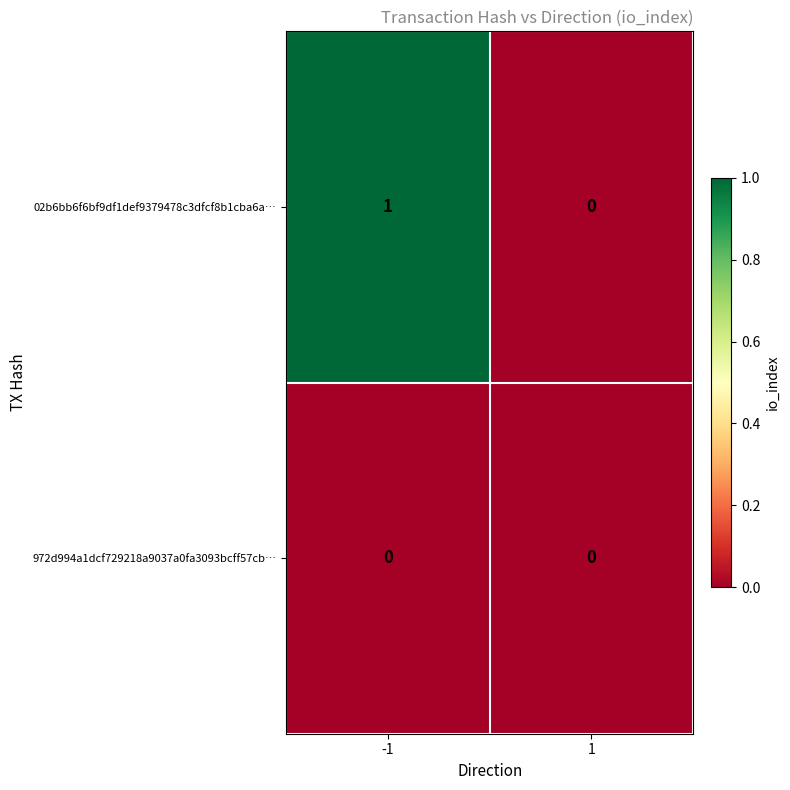

The value of 02b6bb6f6bf9df1def9379478c3dfcf8b1cba6a… at -1 is 1. True or false?

True